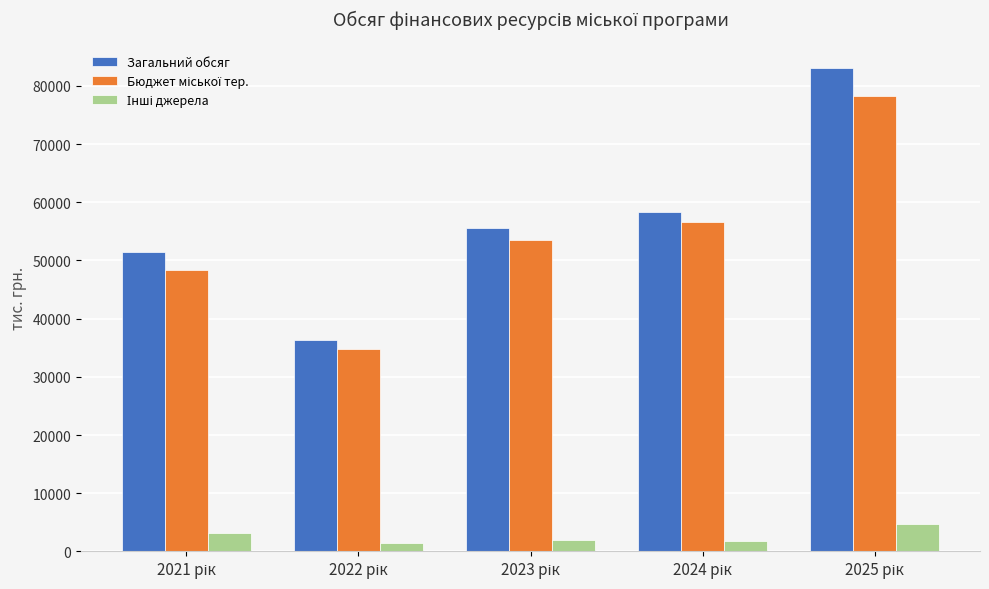

What is the sum of all Загальний обсяг values?

284606.4